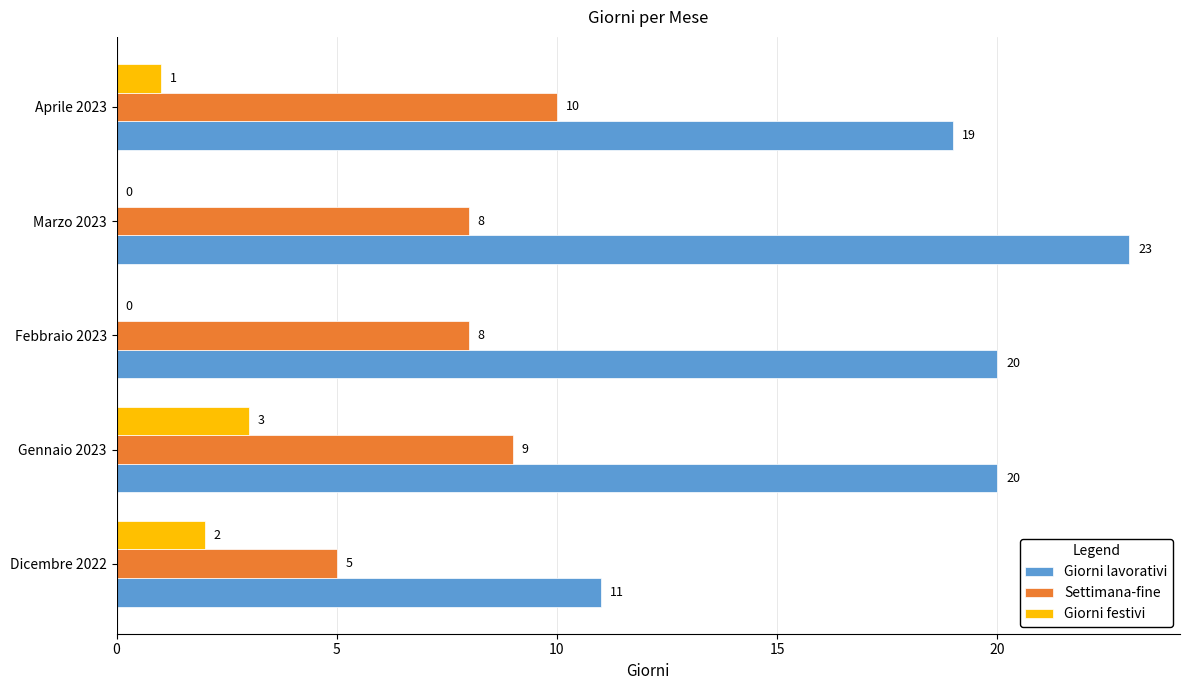

What is the greatest value displayed?

23